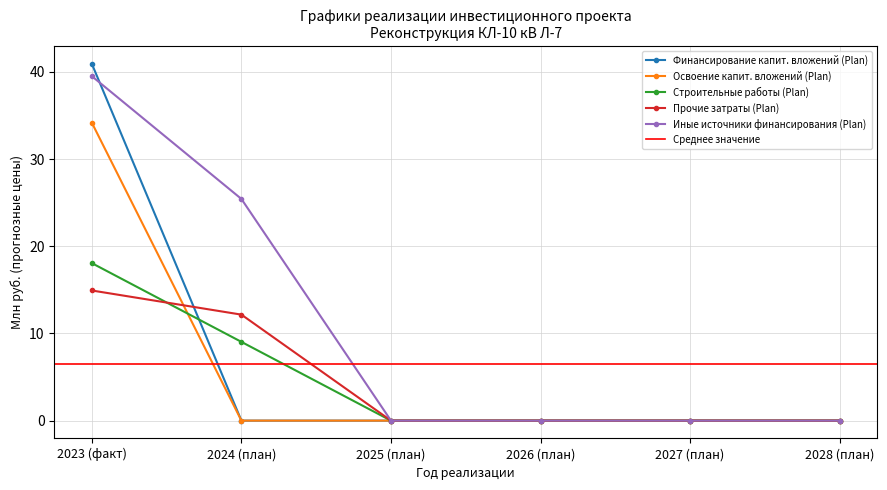

True or false: Финансирование капит. вложений (Plan) has a value of 0.0 at 2028 (план).

True